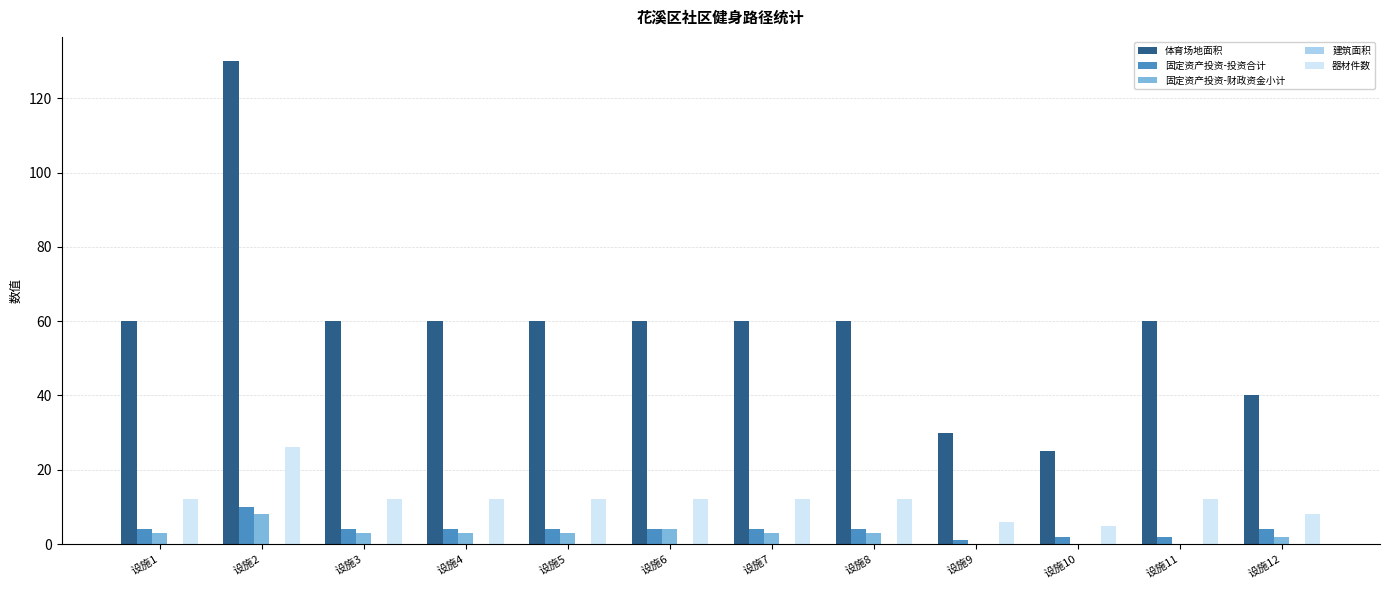

Is the value of 固定资产投资-财政资金小计 at 设施1 greater than the value of 器材件数 at 设施5?

No